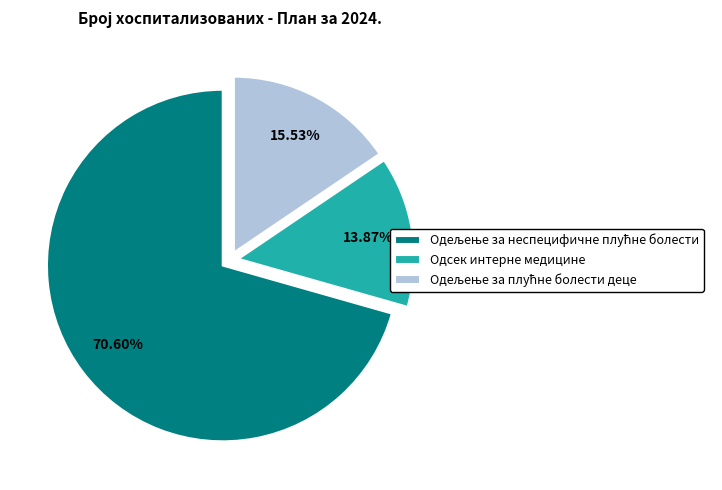

Does Одсек интерне медицине represent more than half of the total?

No